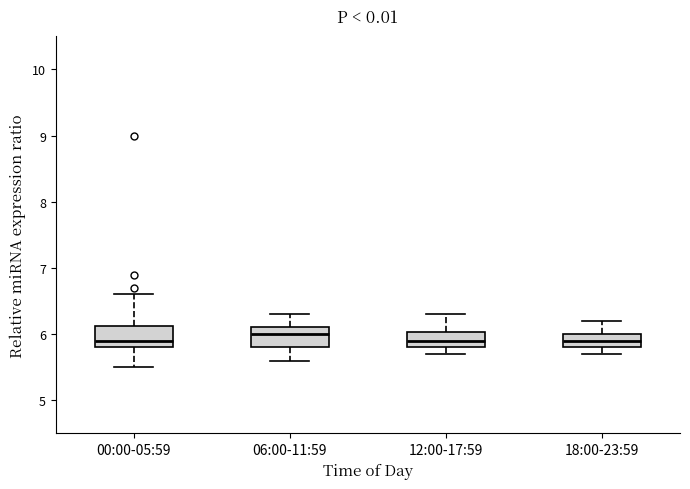

Where is the upper edge of the box for 00:00-05:59 on the y-axis? The values are not printed on the chart, so give them approximately, as read against the axis.

6.1